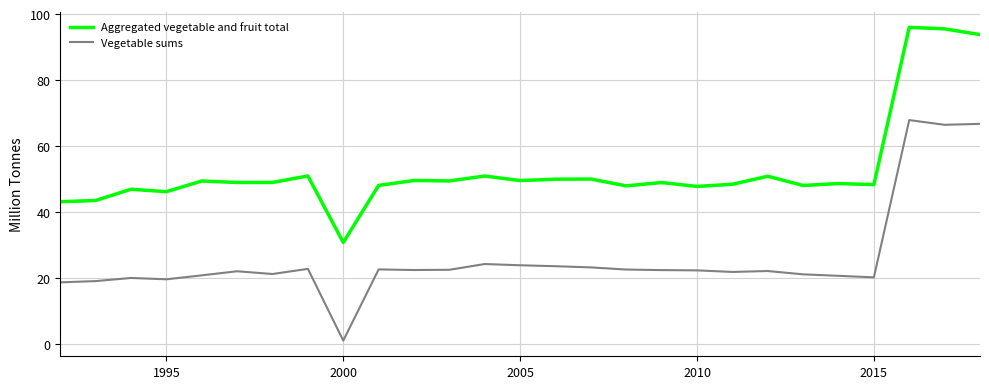

True or false: Vegetable sums and Aggregated vegetable and fruit total intersect in this chart.

False